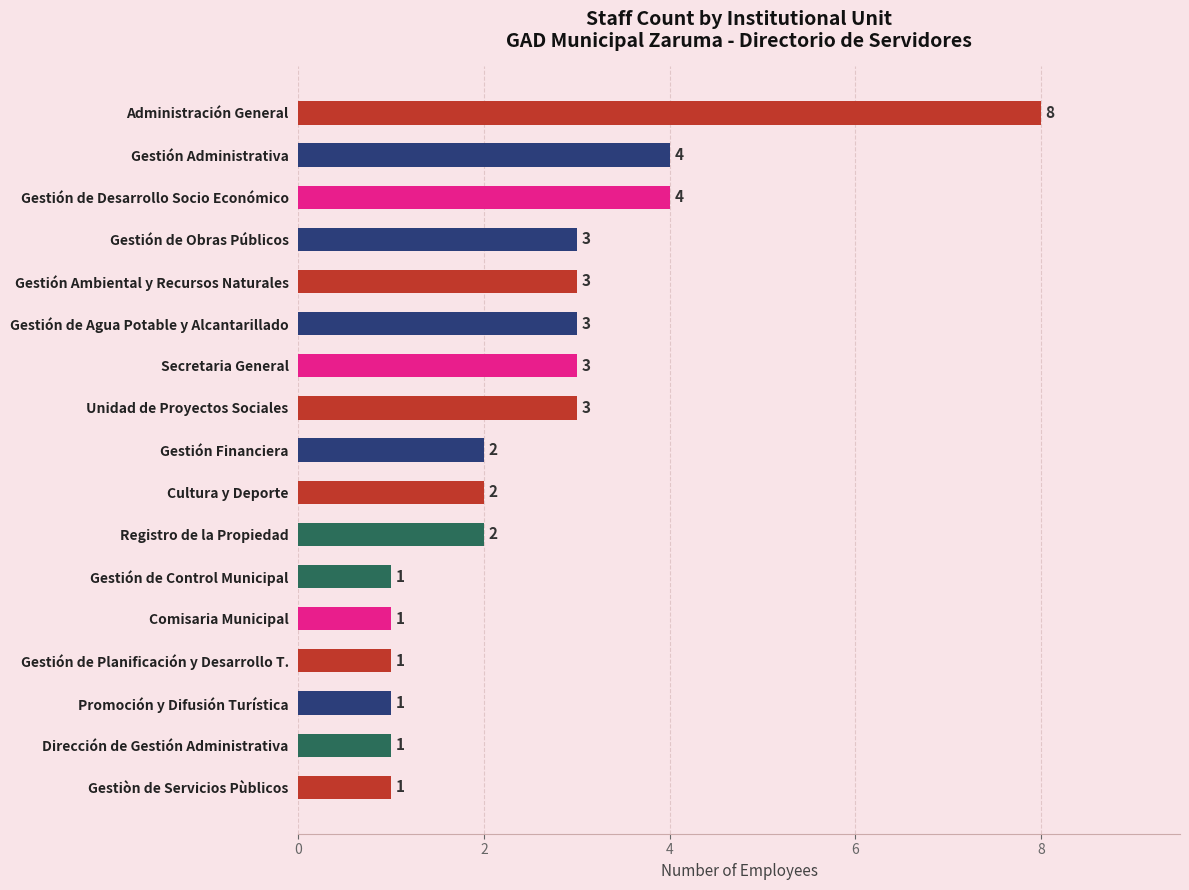

What is the label of the 4th bar from the bottom?

Gestión de Planificación y Desarrollo T.